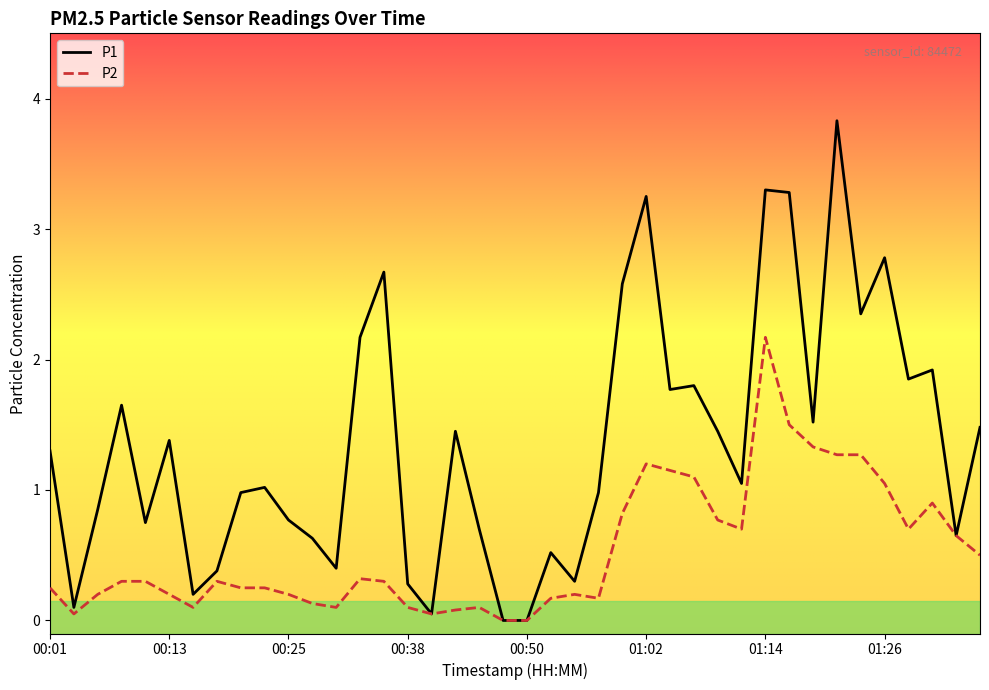

How many lines are shown in the chart?

2